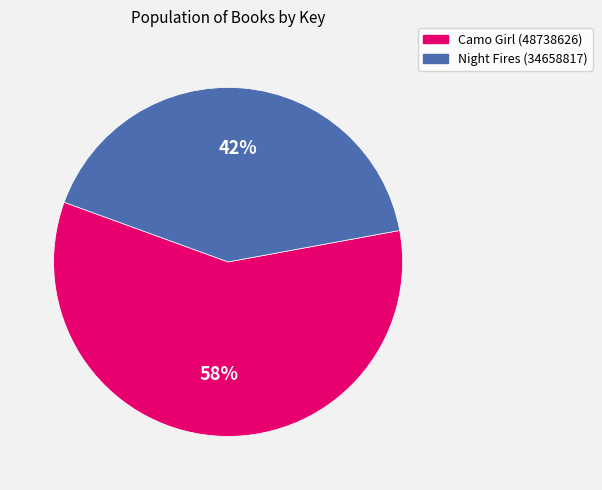

What is the largest slice in the pie chart?

Camo Girl (48738626)